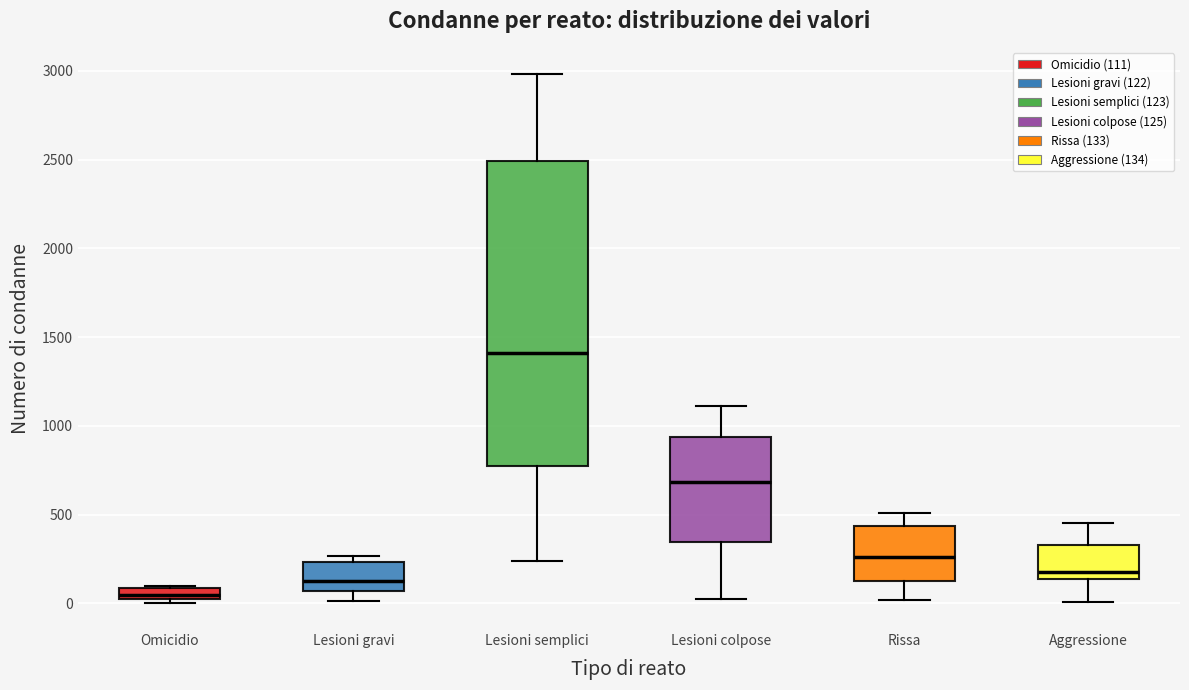

Comparing the boxes themselves (not the whiskers), which one is the tallest?

Lesioni semplici